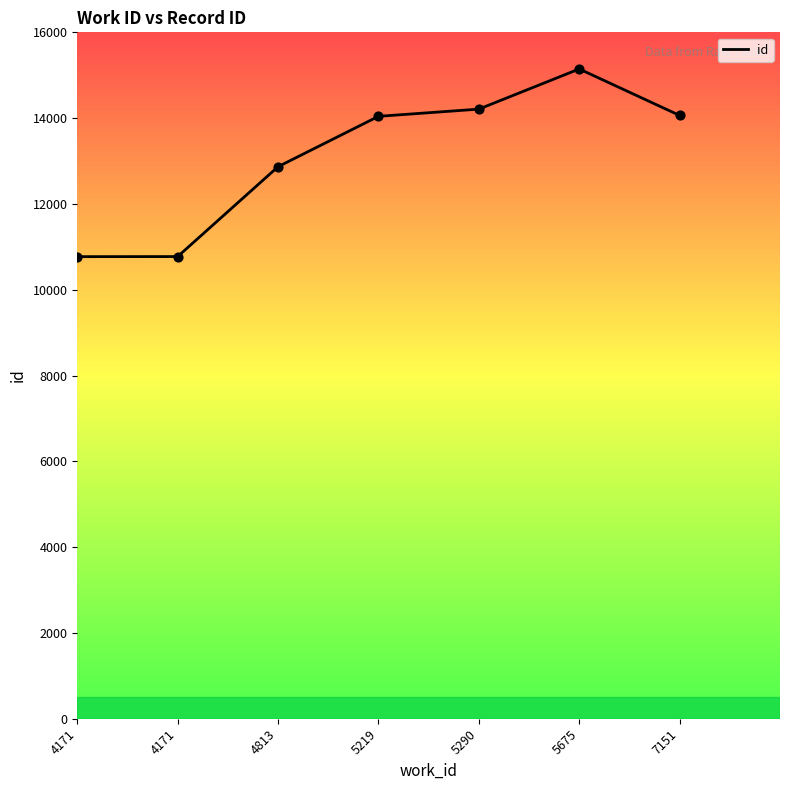

Which has a higher value, 4171 or 7151?

7151